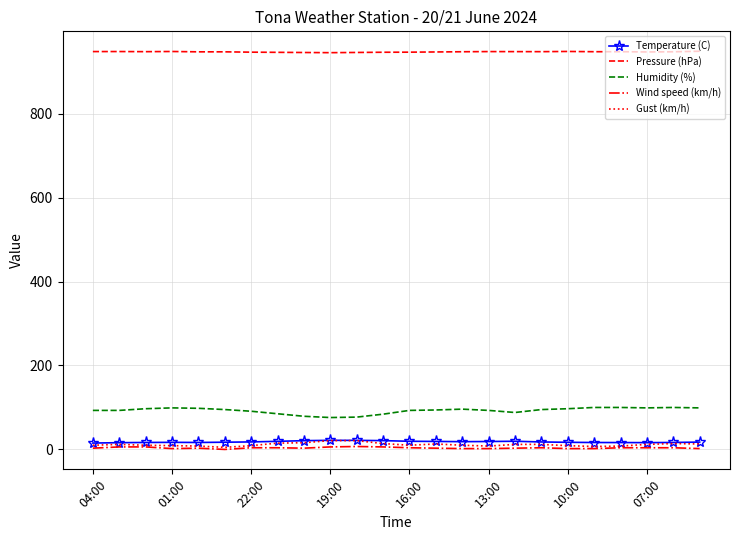

True or false: Gust (km/h) and Pressure (hPa) intersect in this chart.

False